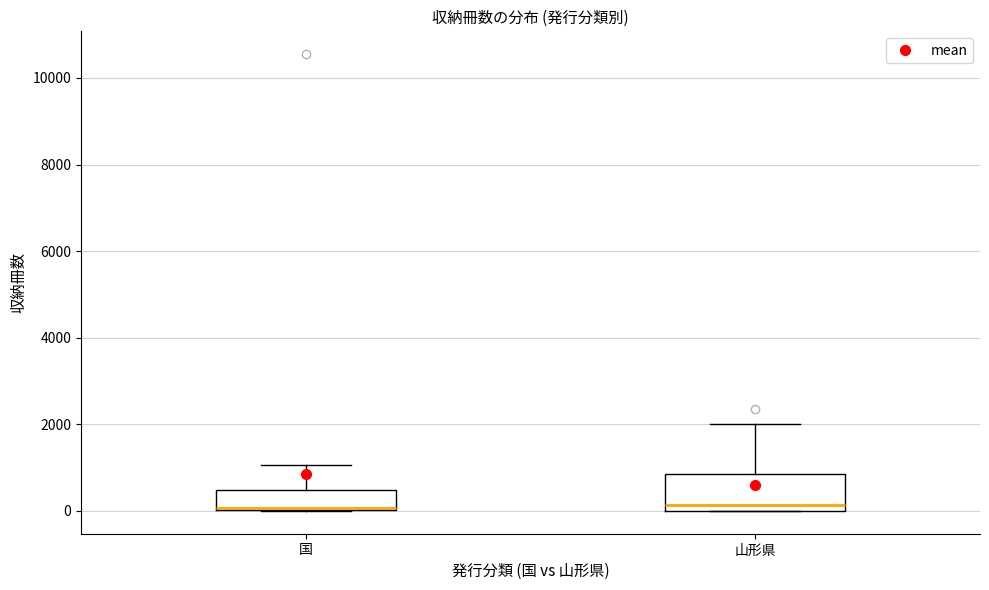

Reading left to right, transcribe this box plot: for each box, give where its median line is, the range the box spans, and where its two whiskers end, as read against the y-axis. The values are not printed on the chart, so give them approximately, as read against the axis.

国: median 0 (drawn on the box's lower edge), box 0 to 400, whiskers 0 to 1000
山形県: median 200, box 0 to 800, whiskers 0 to 2000